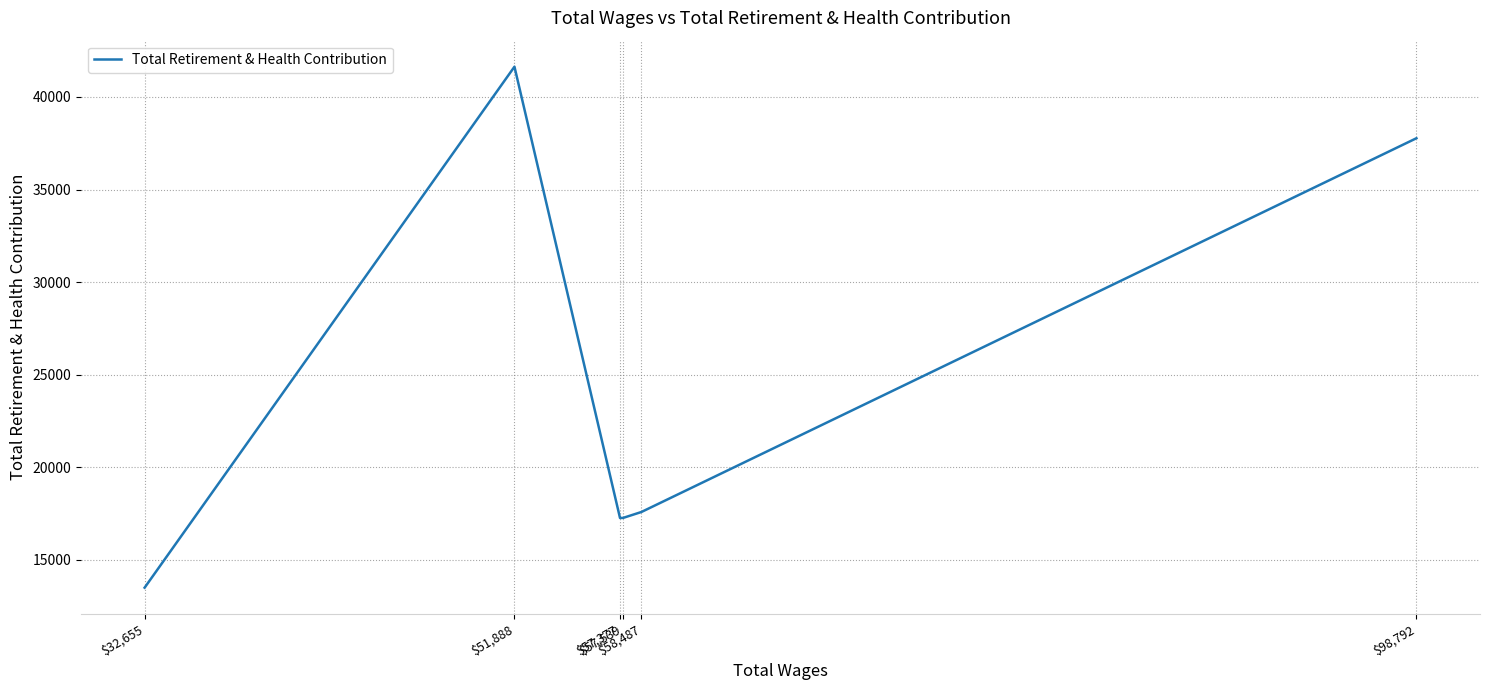

Does the chart have visible grid lines?

Yes